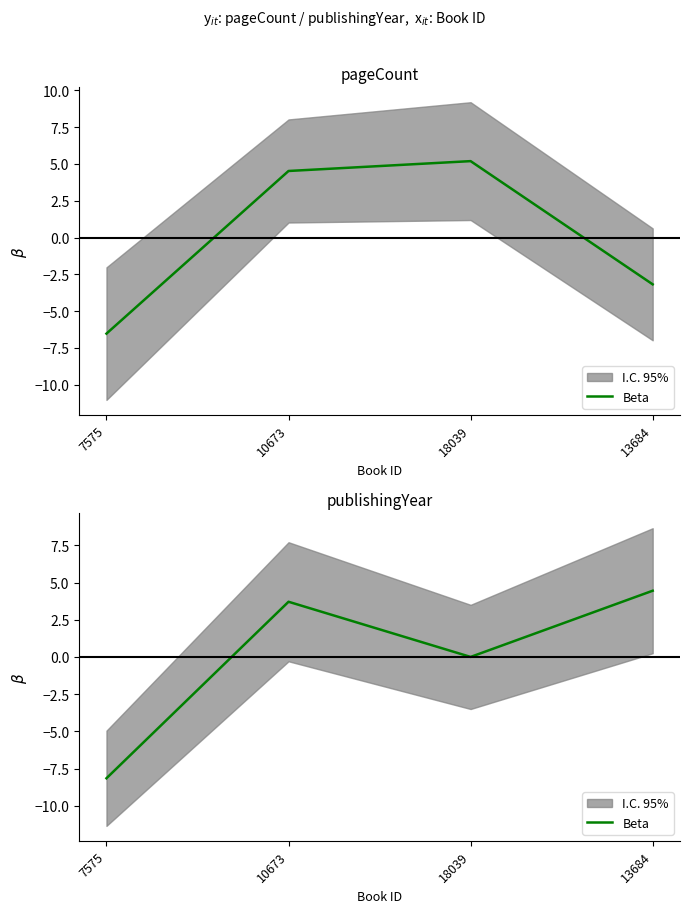

How many data points are less than 3?

2